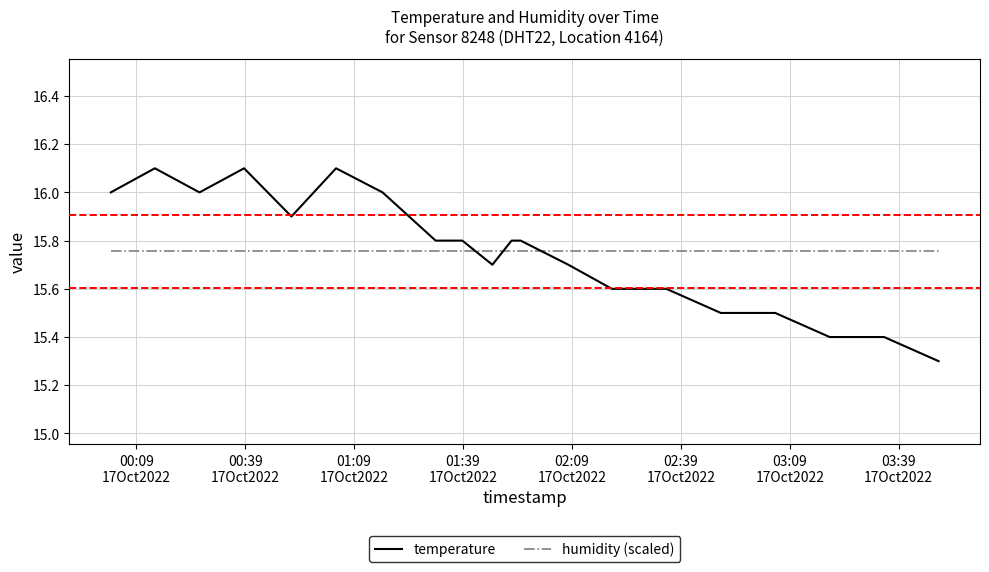

Which series has the largest range (max minus min)?

temperature